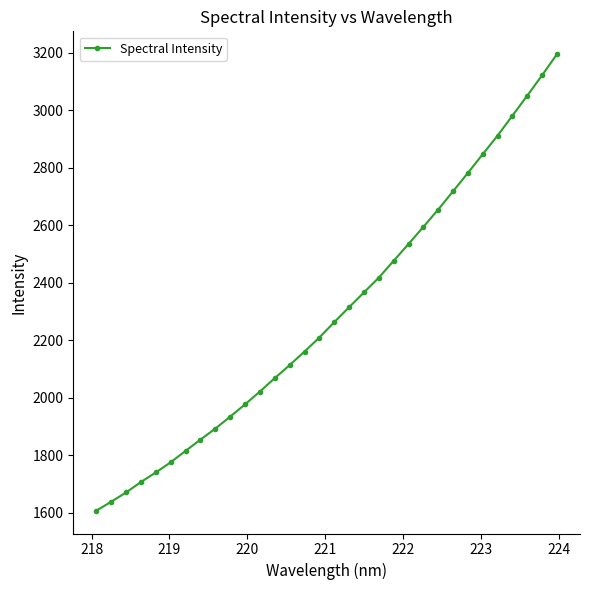

What is the value of the 4th point from the left?

1706.2